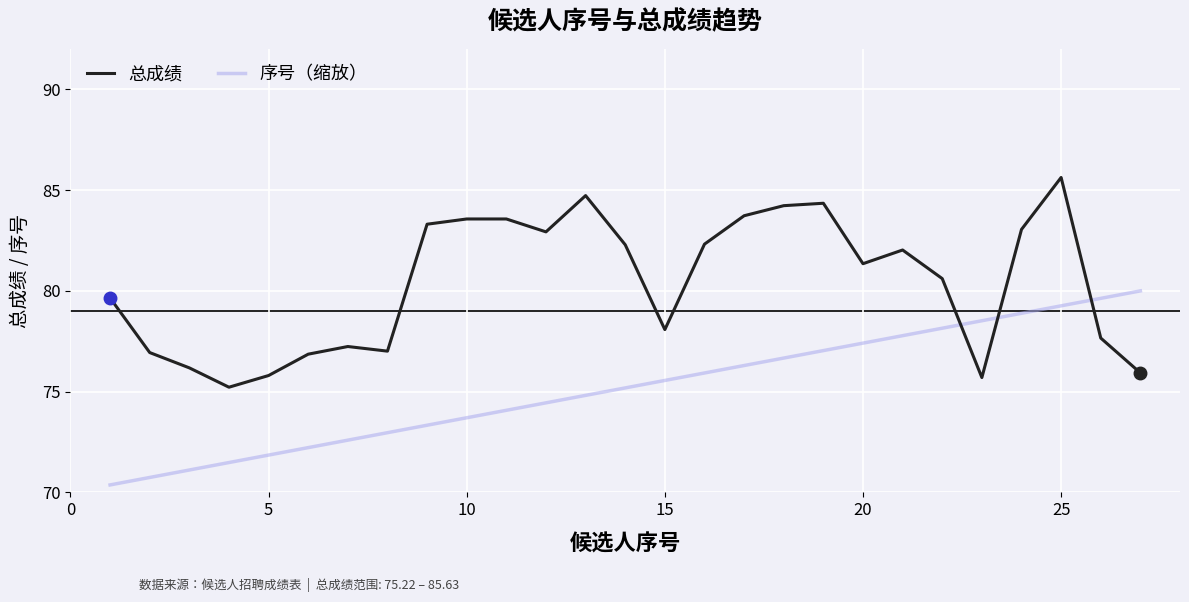

Does the chart display data point markers on the line(s)?

No